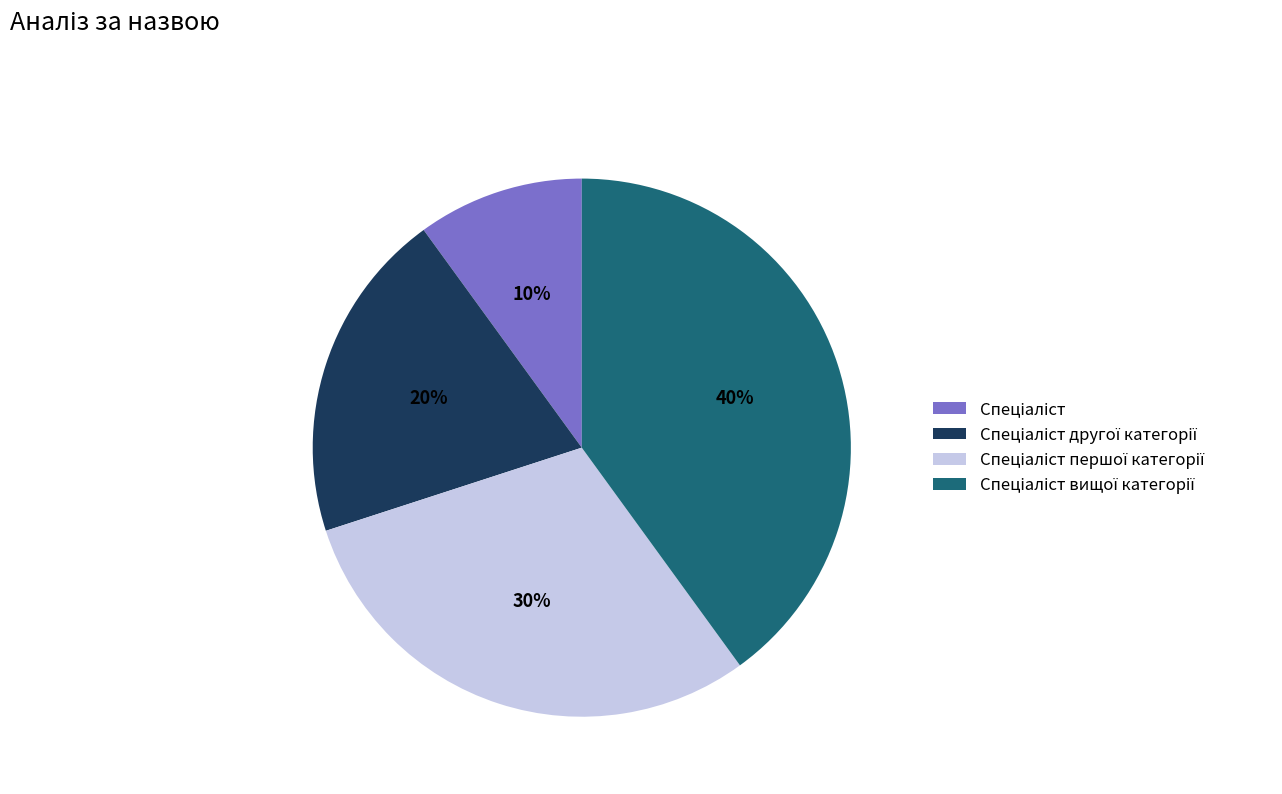

To the nearest percent, what is the average slice percentage?

25%